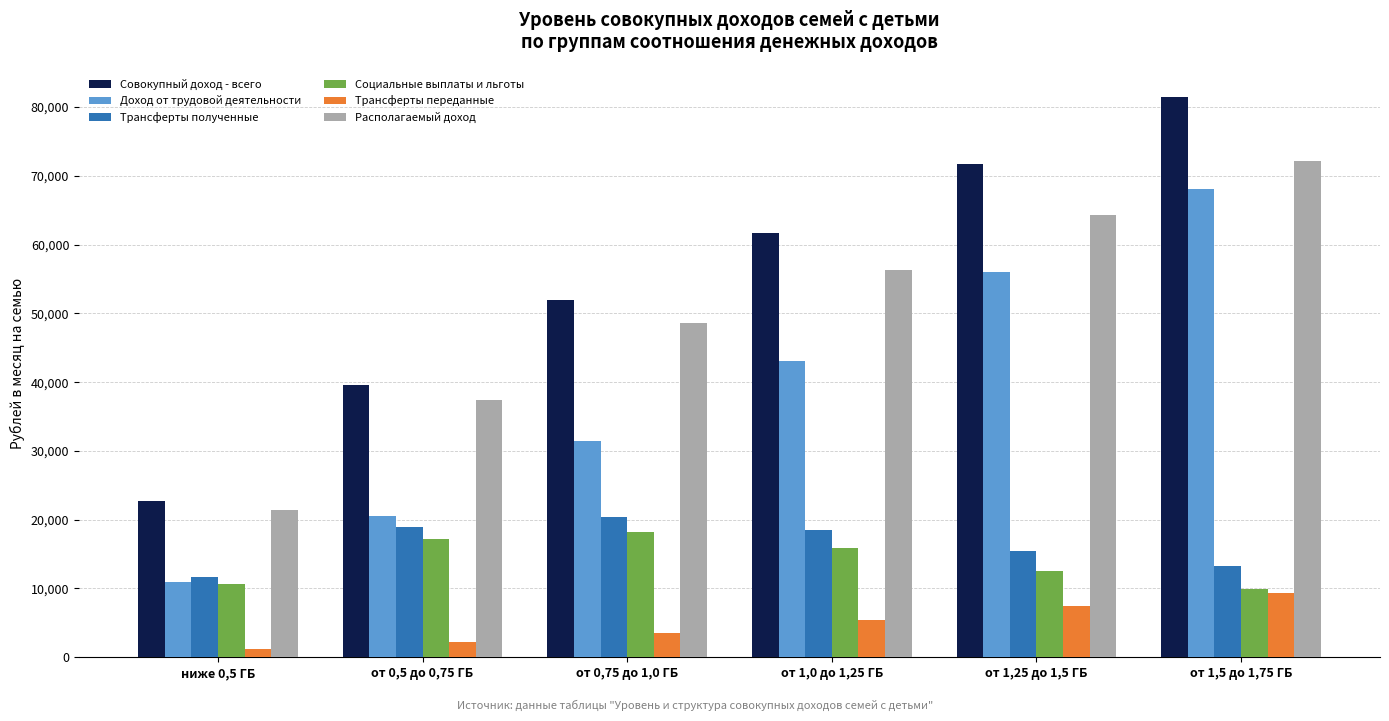

What is the average value of the Трансферты полученные series?

16355.3